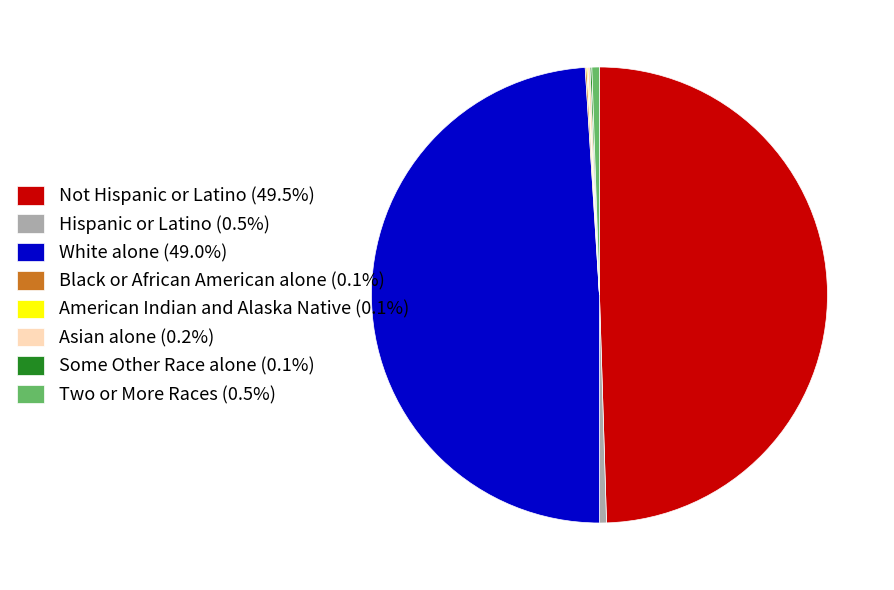

Does Hispanic or Latino (0.5%) account for over 50% of the chart?

No